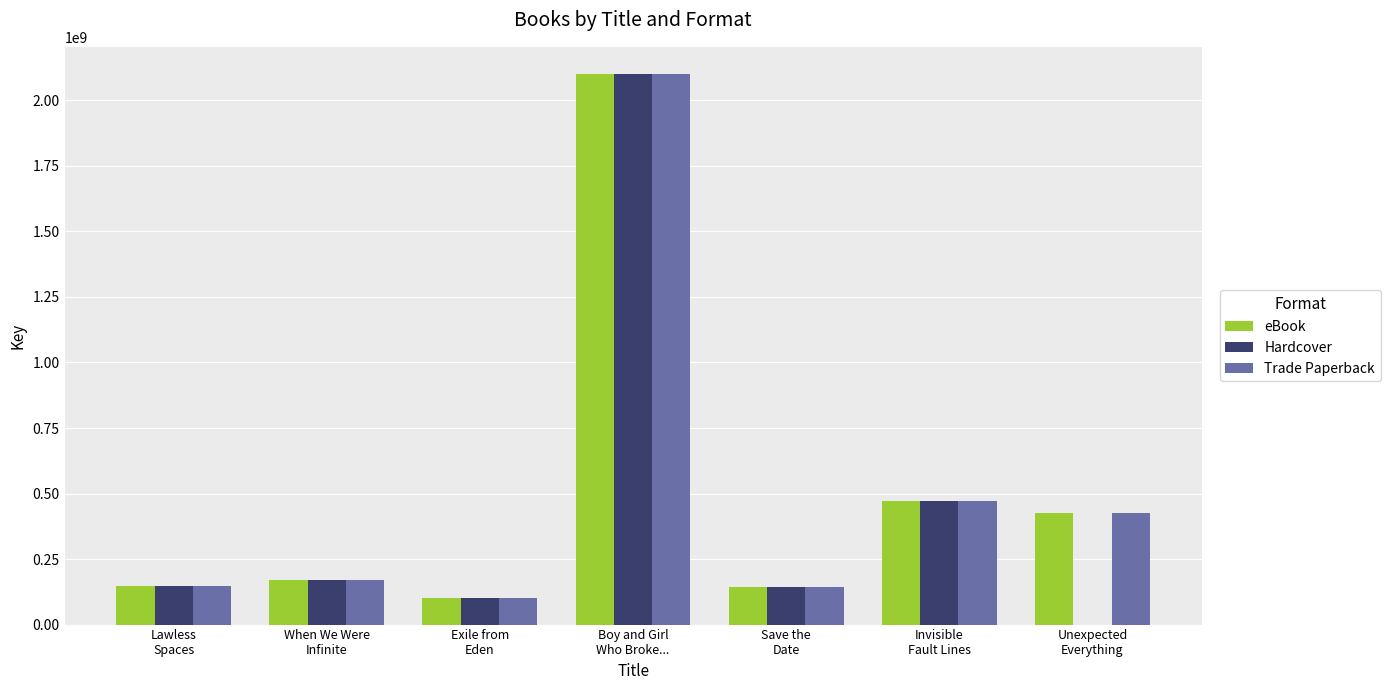

List the series in order of their peak value, lowest first.

eBook, Hardcover, Trade Paperback